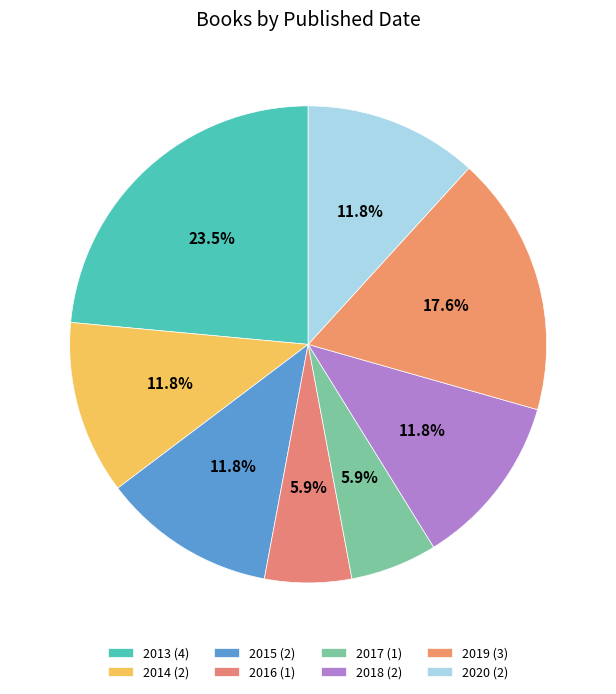

Which slice is the largest?

2013